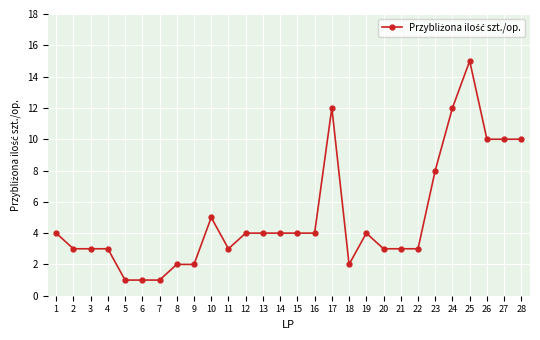

What is the difference between the values at 20 and 14?

1